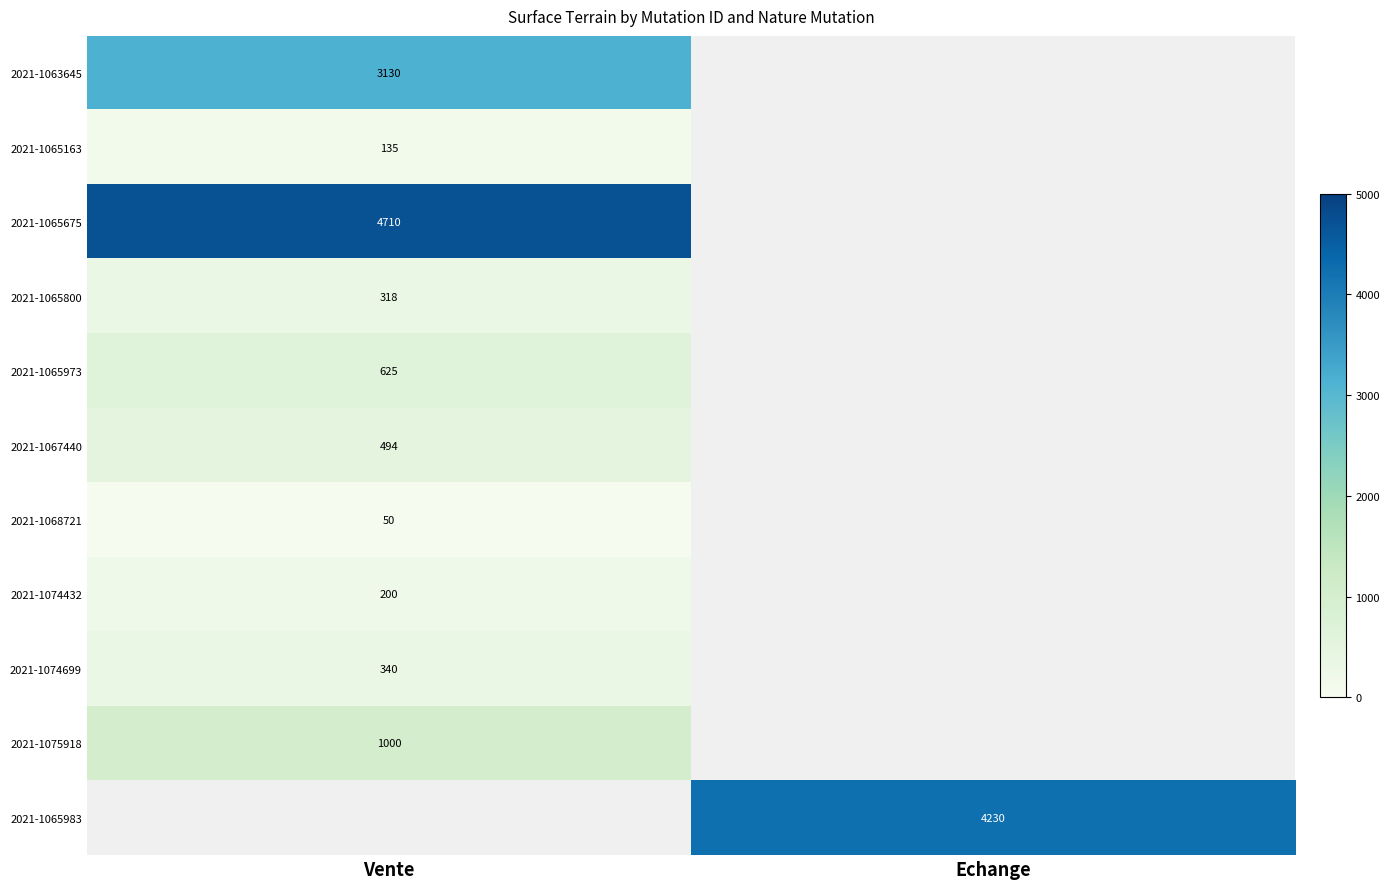

Is the value of 2021-1074699 at Vente greater than the value of 2021-1068721 at Vente?

Yes